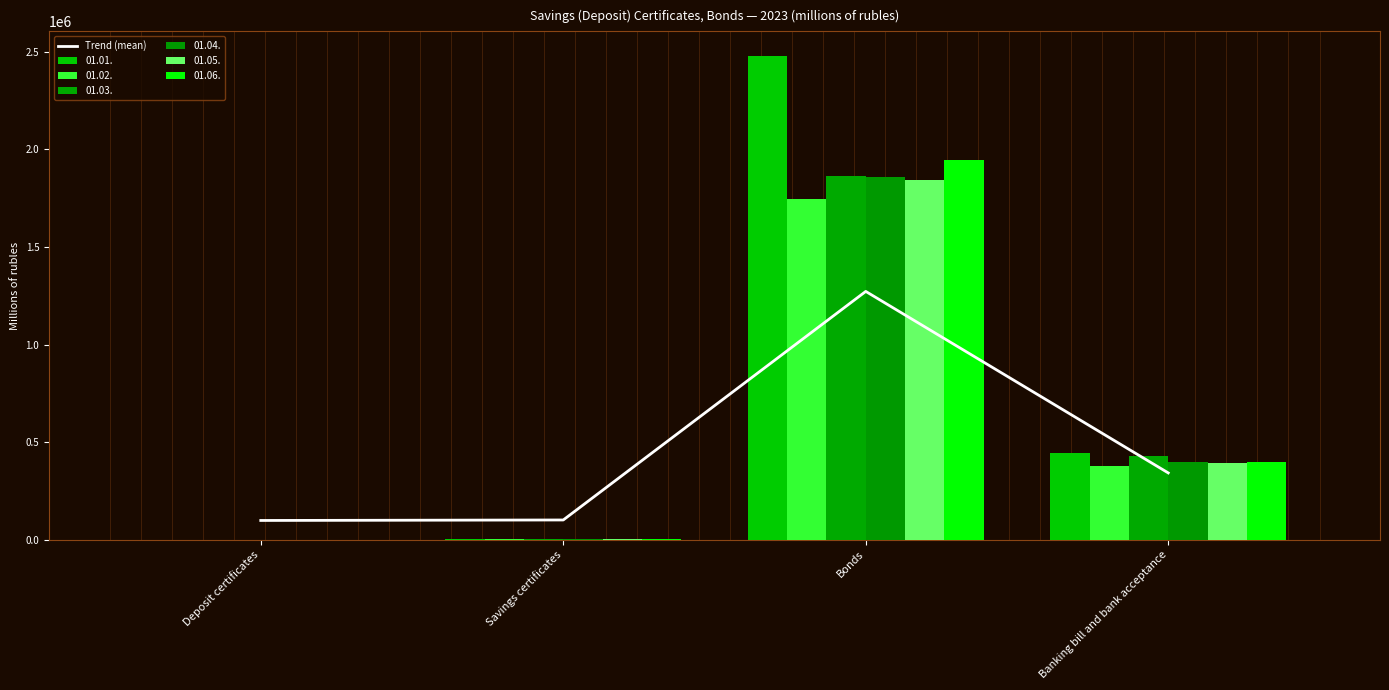

The value at Banking bill and bank acceptance is 341625.2. True or false?

True